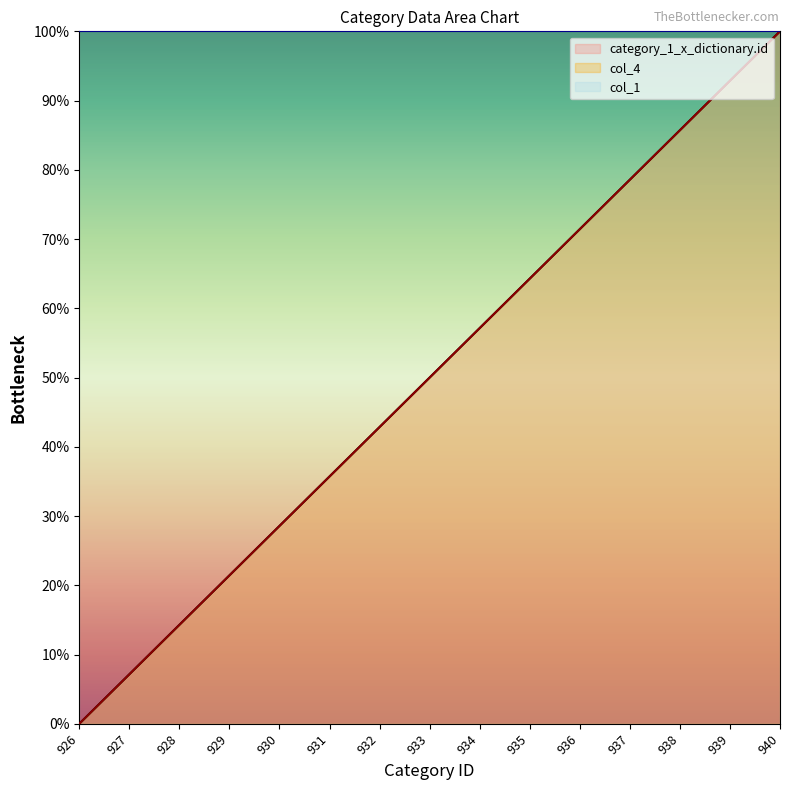

True or false: col_4 and category_1_x_dictionary.id intersect in this chart.

False